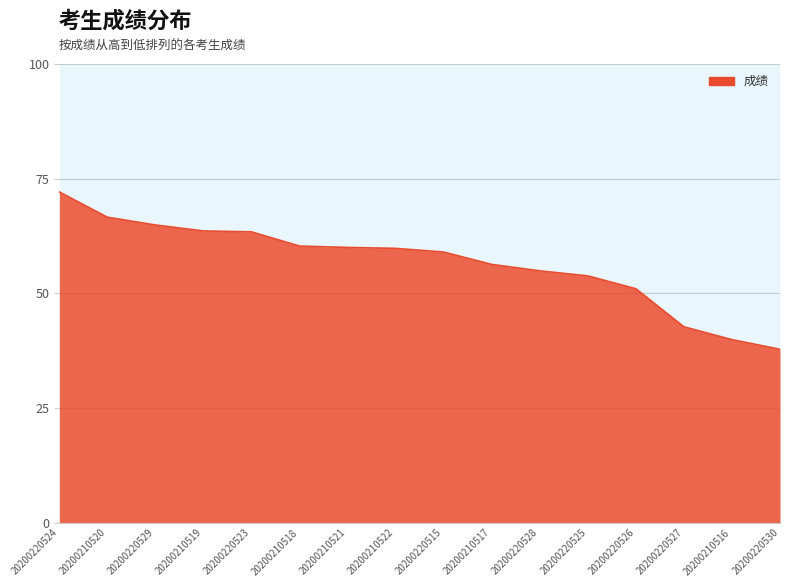

What is the change in value from 20200210517 to 20200220528?

-1.4